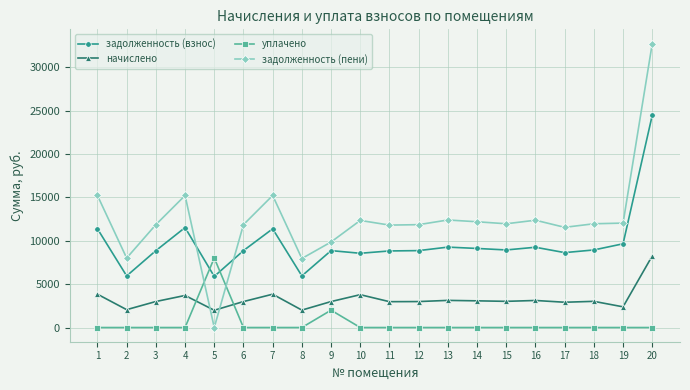

At which label does задолженность (пени) first exceed 11966?

1